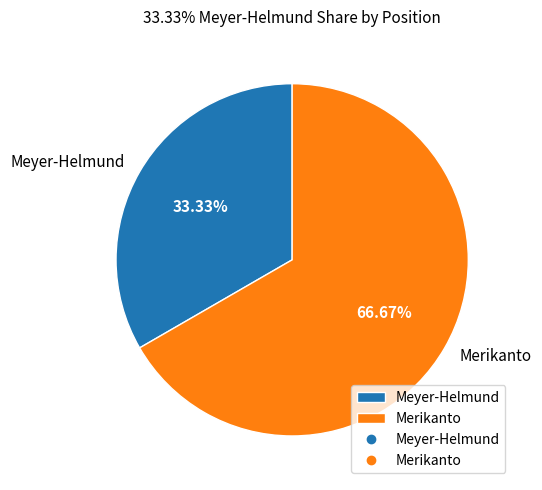

To the nearest percent, what is the difference between the largest and smallest slice percentages?

33%